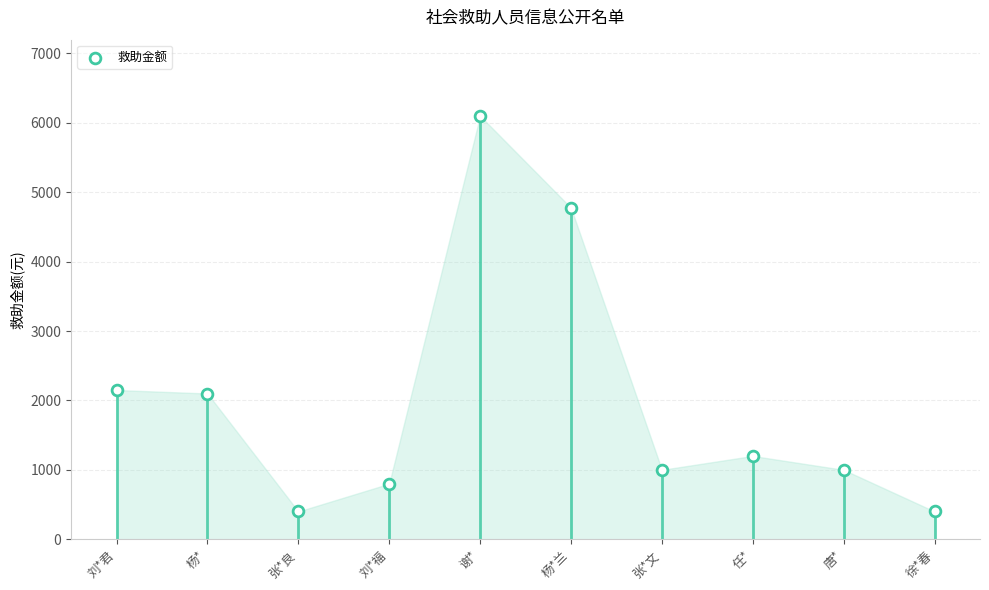

Approximately how many times larger is the value at 刘*福 compared to 张*文?

0.8